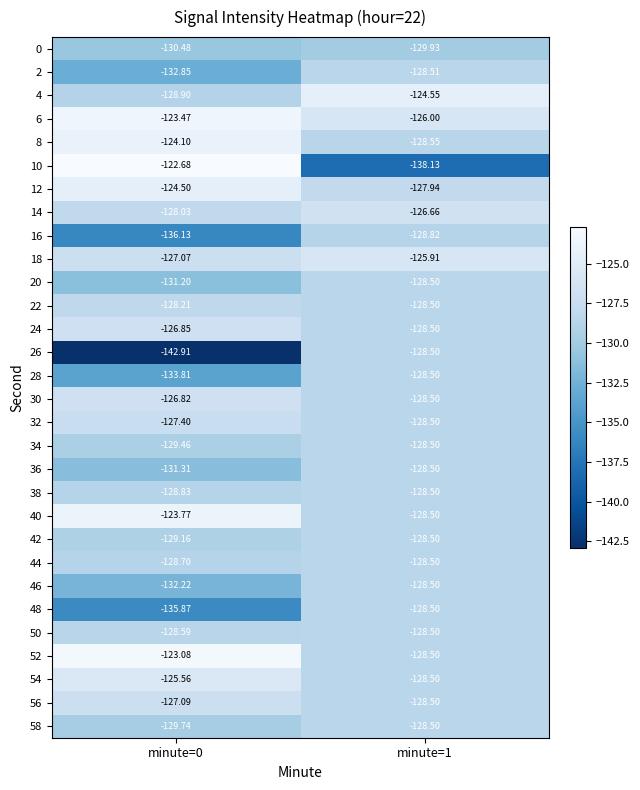

Is the value of 16 at minute=0 greater than the value of 40 at minute=1?

No